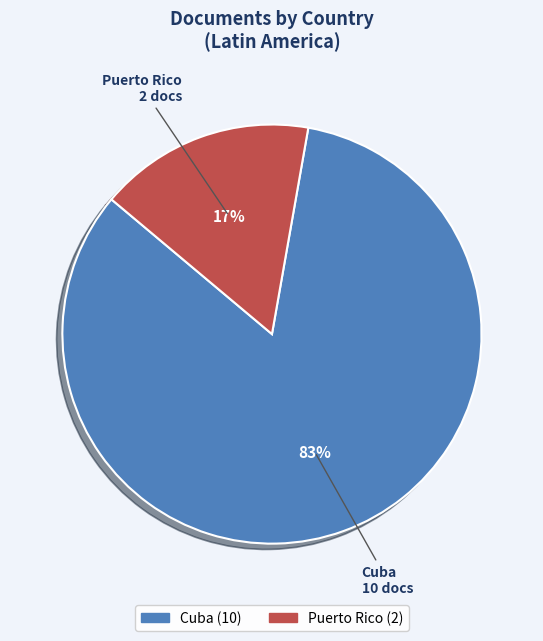

To the nearest percent, what is the combined percentage of Cuba and Puerto Rico?

100%